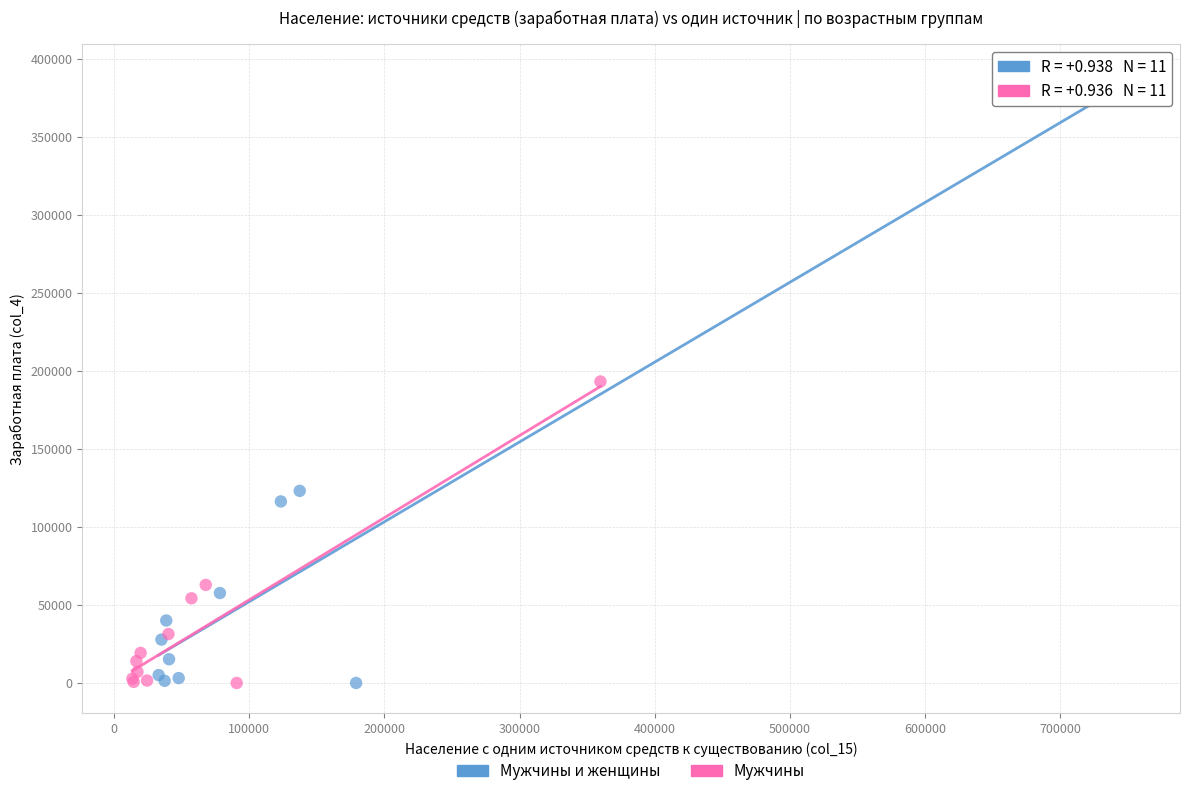

Which series has the largest Y range (max minus min)?

Мужчины и женщины